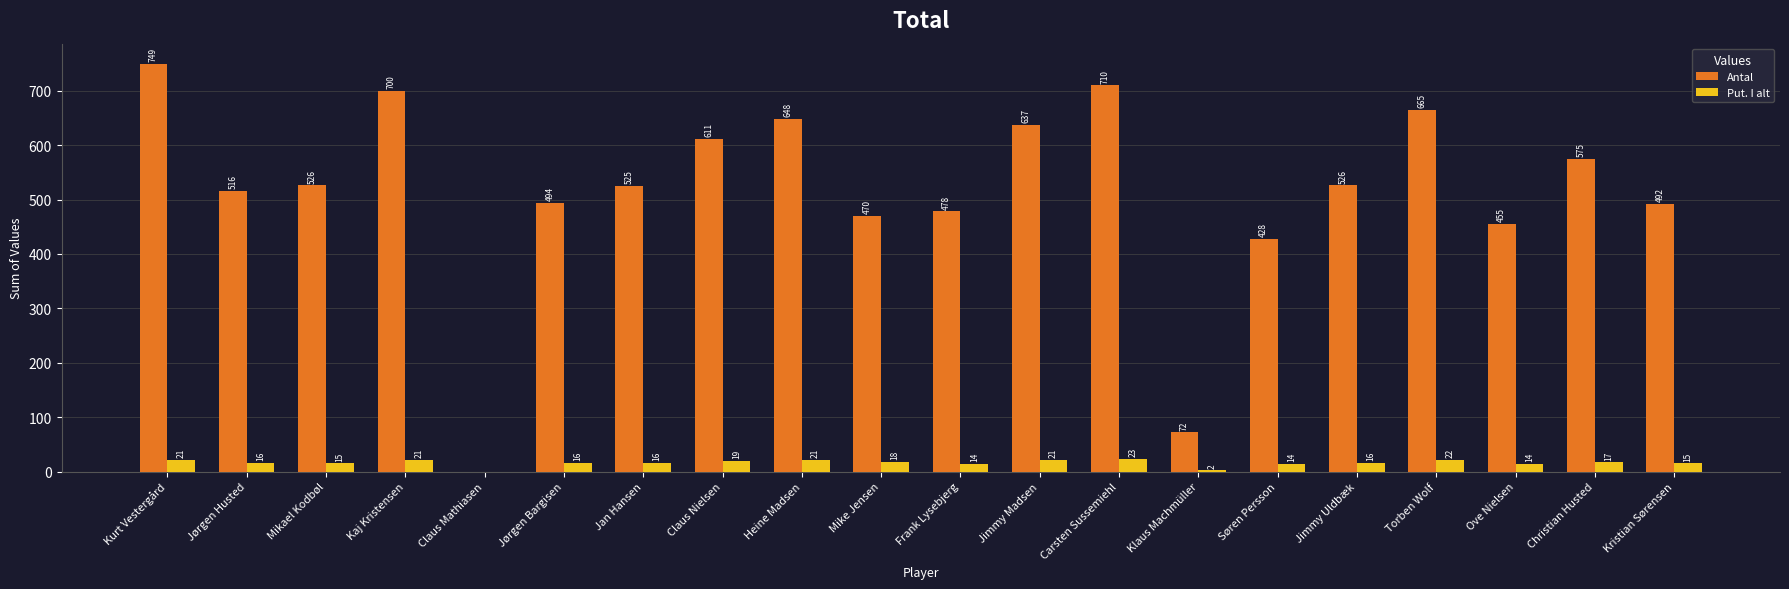

What is the spread (max minus min) of values at Søren Persson?

414